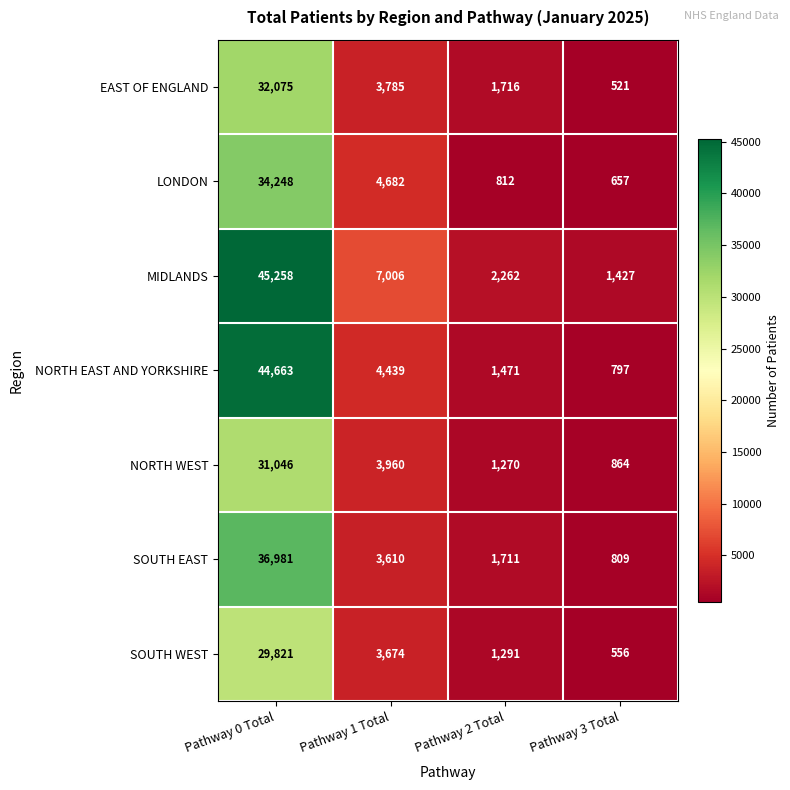

Reading left to right, list all the values displayed in this chart.

EAST OF ENGLAND: Pathway 0 Total=32075	Pathway 1 Total=3785	Pathway 2 Total=1716	Pathway 3 Total=521
LONDON: Pathway 0 Total=34248	Pathway 1 Total=4682	Pathway 2 Total=812	Pathway 3 Total=657
MIDLANDS: Pathway 0 Total=45258	Pathway 1 Total=7006	Pathway 2 Total=2262	Pathway 3 Total=1427
NORTH EAST AND YORKSHIRE: Pathway 0 Total=44663	Pathway 1 Total=4439	Pathway 2 Total=1471	Pathway 3 Total=797
NORTH WEST: Pathway 0 Total=31046	Pathway 1 Total=3960	Pathway 2 Total=1270	Pathway 3 Total=864
SOUTH EAST: Pathway 0 Total=36981	Pathway 1 Total=3610	Pathway 2 Total=1711	Pathway 3 Total=809
SOUTH WEST: Pathway 0 Total=29821	Pathway 1 Total=3674	Pathway 2 Total=1291	Pathway 3 Total=556